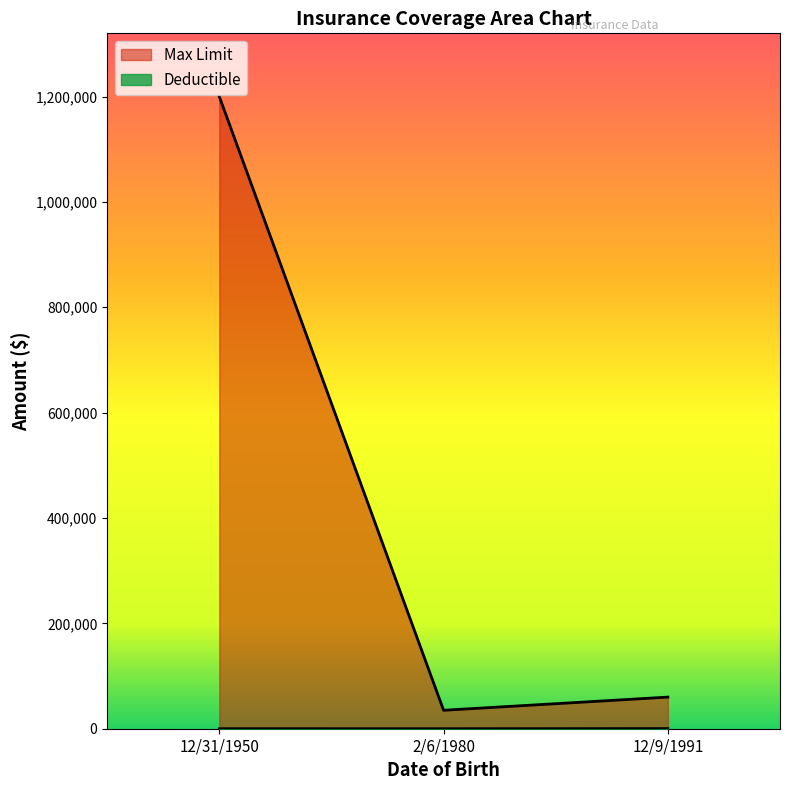

The value of Deductible at 2/6/1980 is 97. True or false?

False